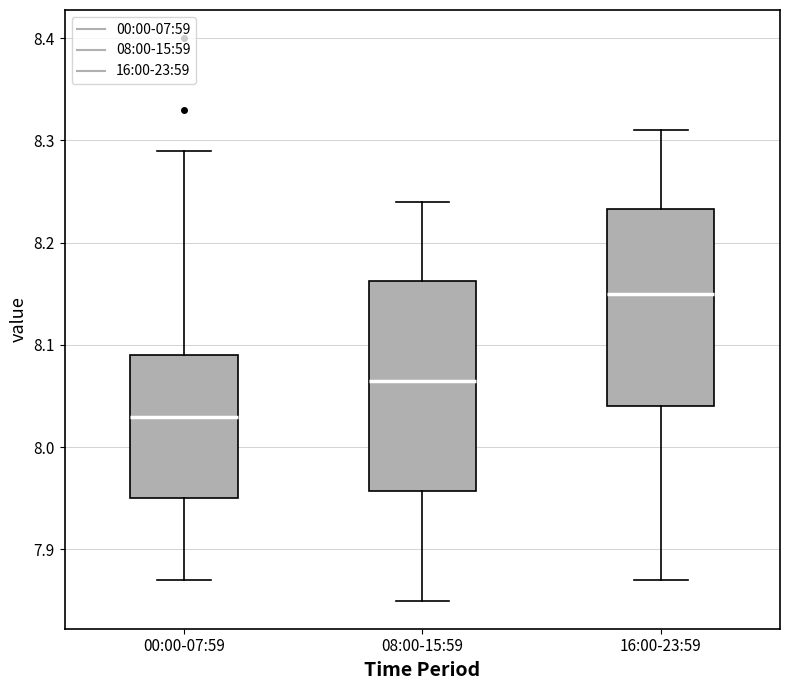

Which box is the tallest, from its lower edge to its upper edge?

08:00-15:59